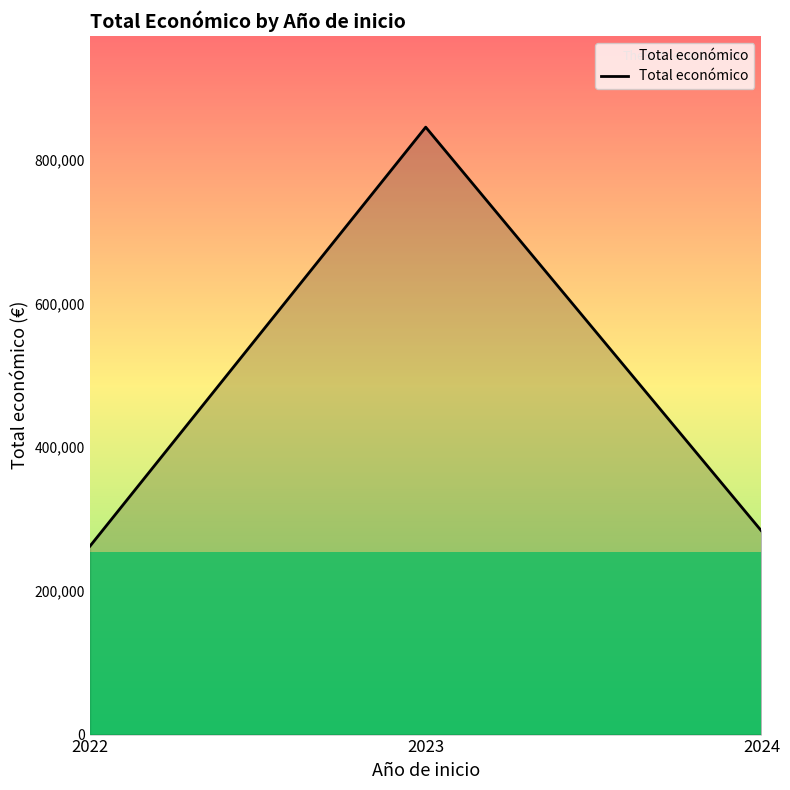

What is the change in value from 2023 to 2024?

-562120